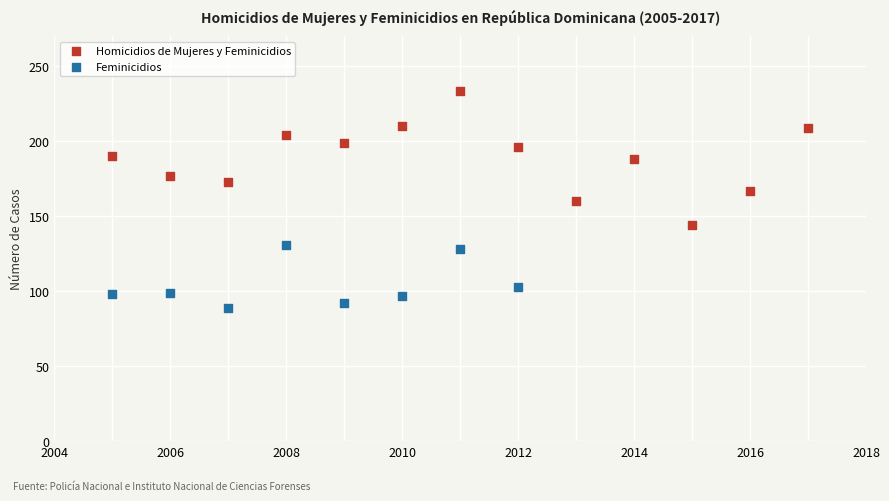

Which series has the largest Y range (max minus min)?

Homicidios de Mujeres y Feminicidios